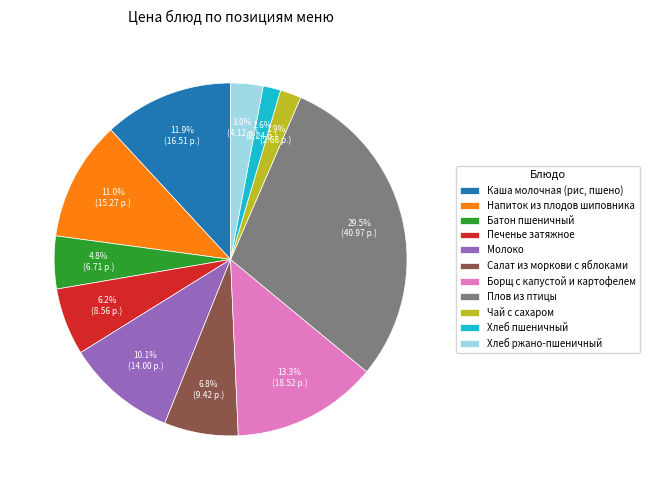

Which has a higher value, Борщ с капустой и картофелем or Напиток из плодов шиповника?

Борщ с капустой и картофелем